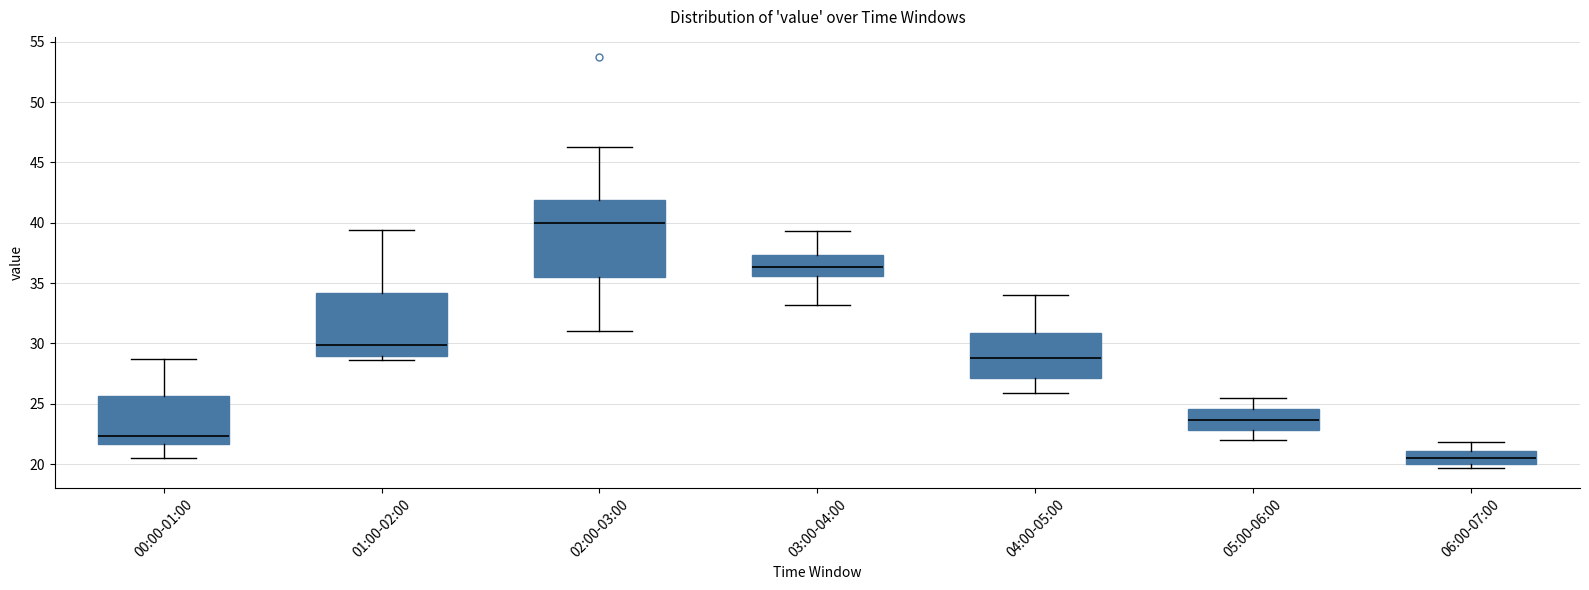

Comparing the boxes themselves (not the whiskers), which one is the tallest?

02:00-03:00